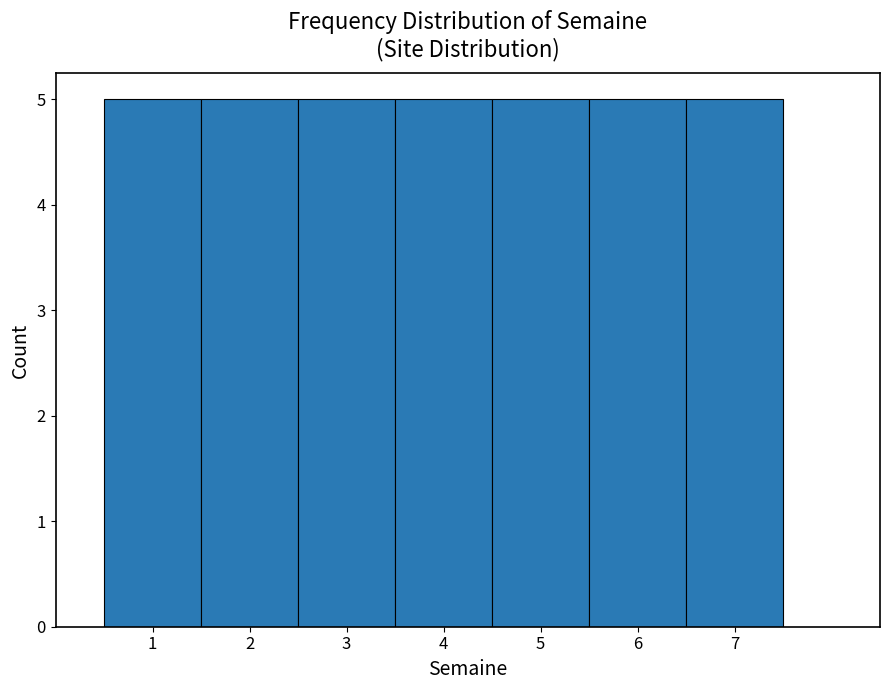

What is the height of the bar covering 5.5 to 6.5 on the x-axis? The values are not printed on the chart, so give them approximately, as read against the axis.

5